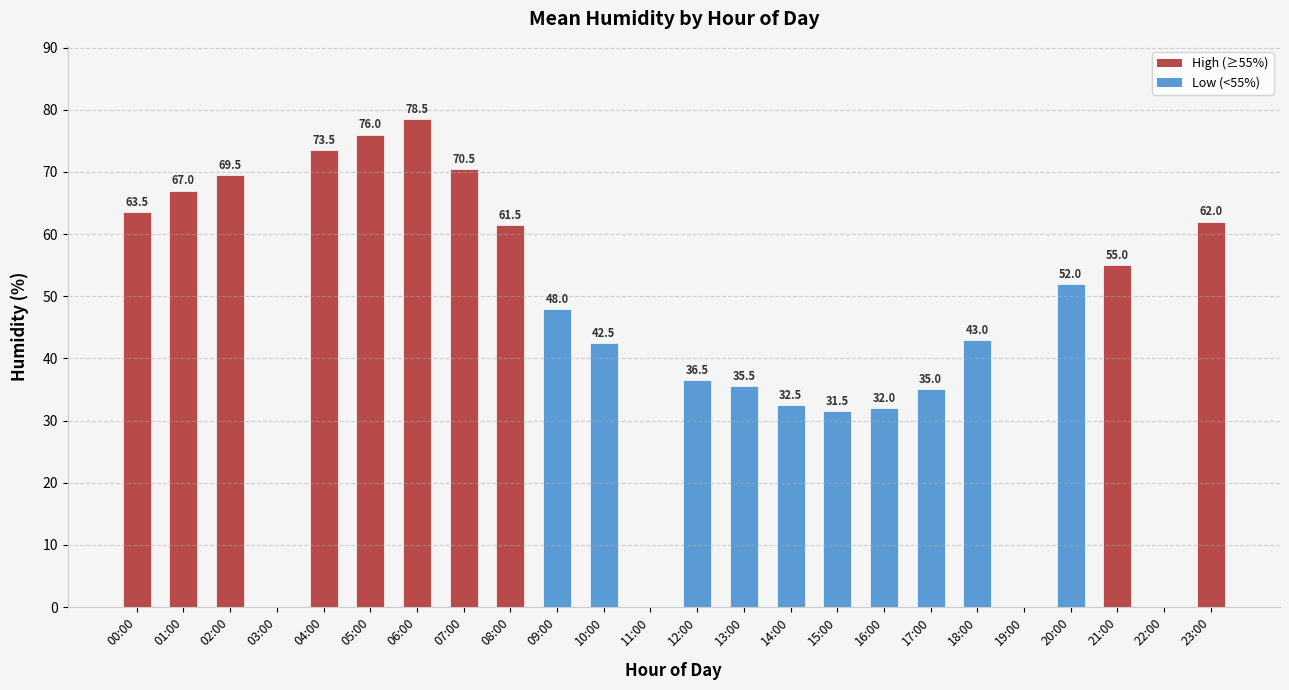

Which label corresponds to the largest value in the chart?

06:00